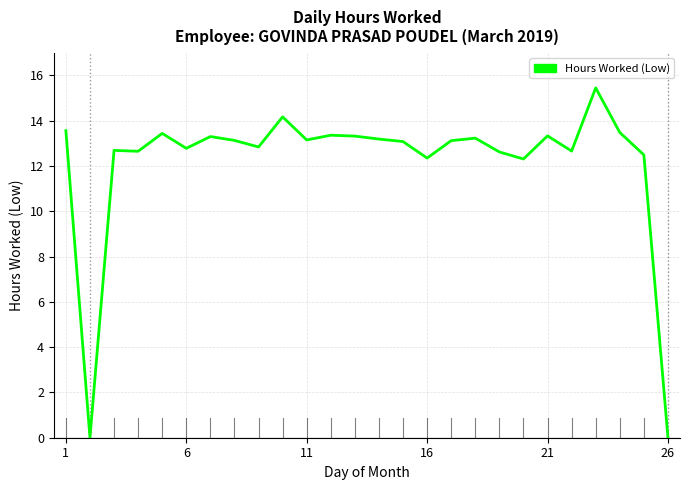

Is this an area chart (filled region under the line)?

No